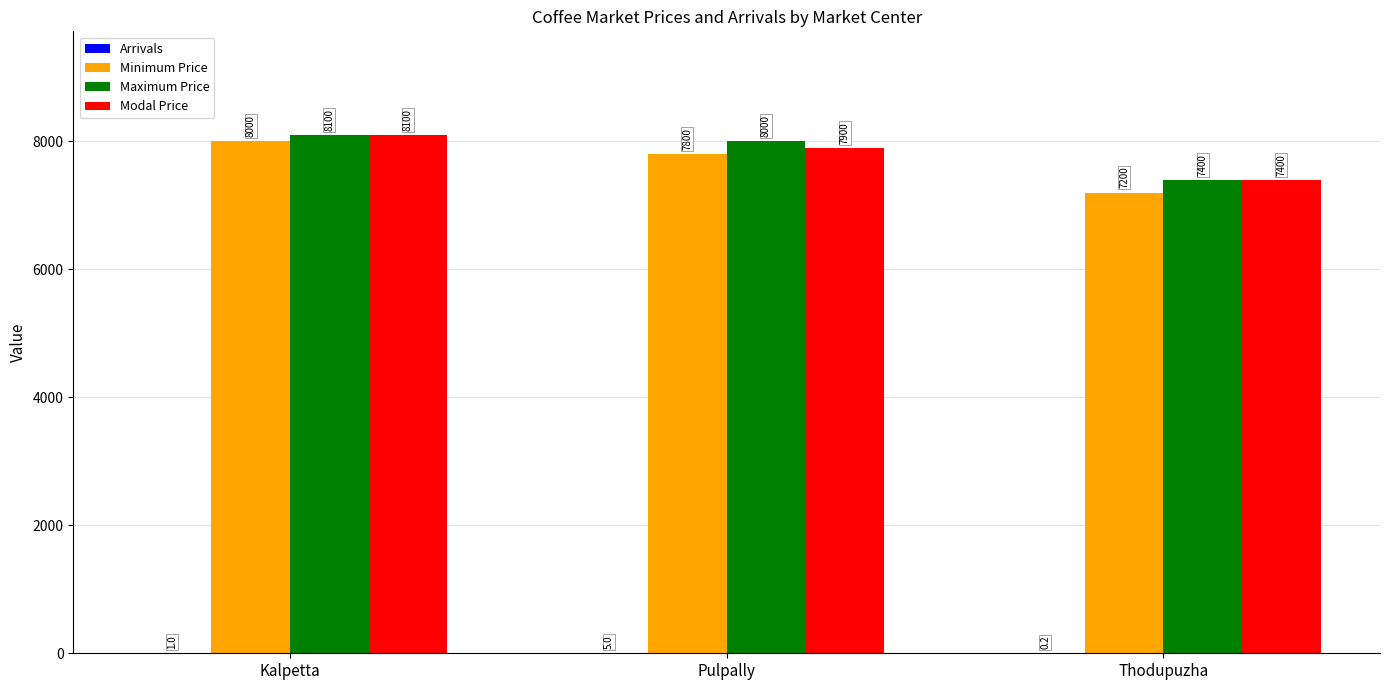

At which label does Maximum Price first exceed 8000?

Kalpetta